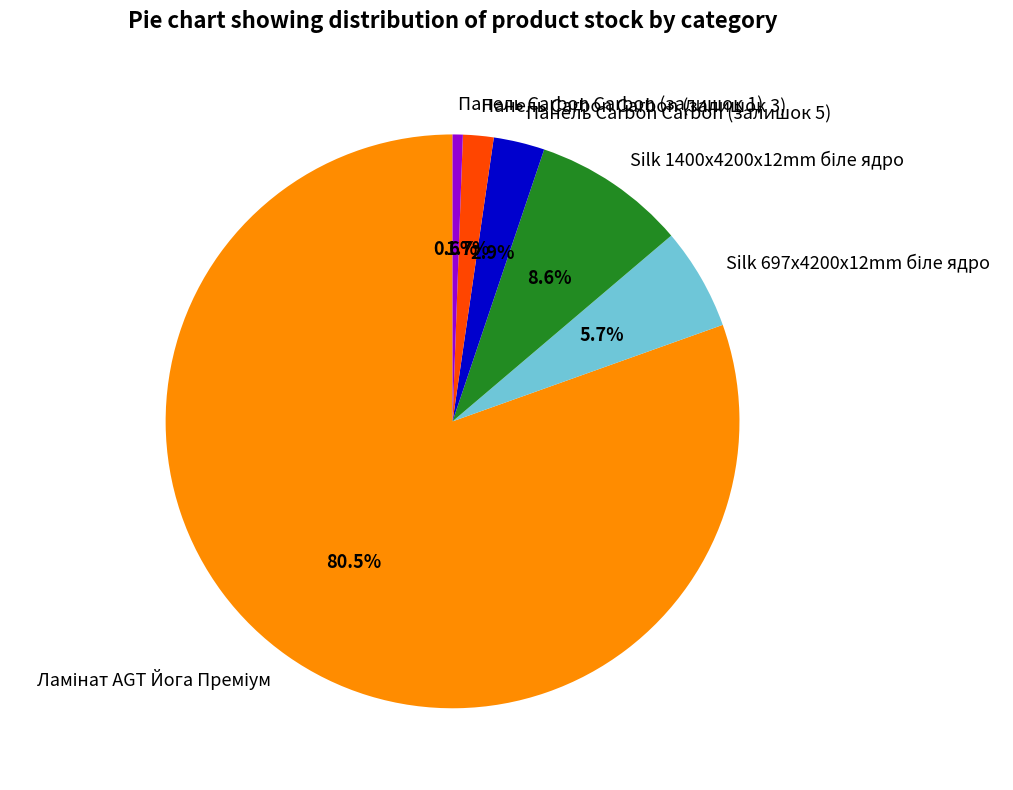

Do Панель Carbon Carbon (залишок 3) and Панель Carbon Carbon (залишок 1) together represent more than half of the pie?

No